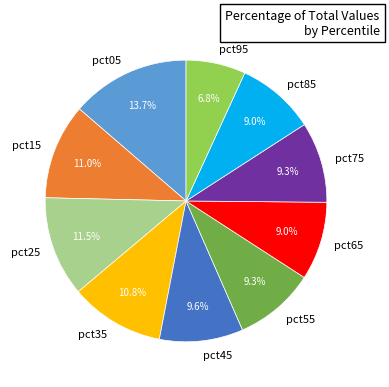

To the nearest percent, what is the combined percentage of pct45 and pct25?

21%